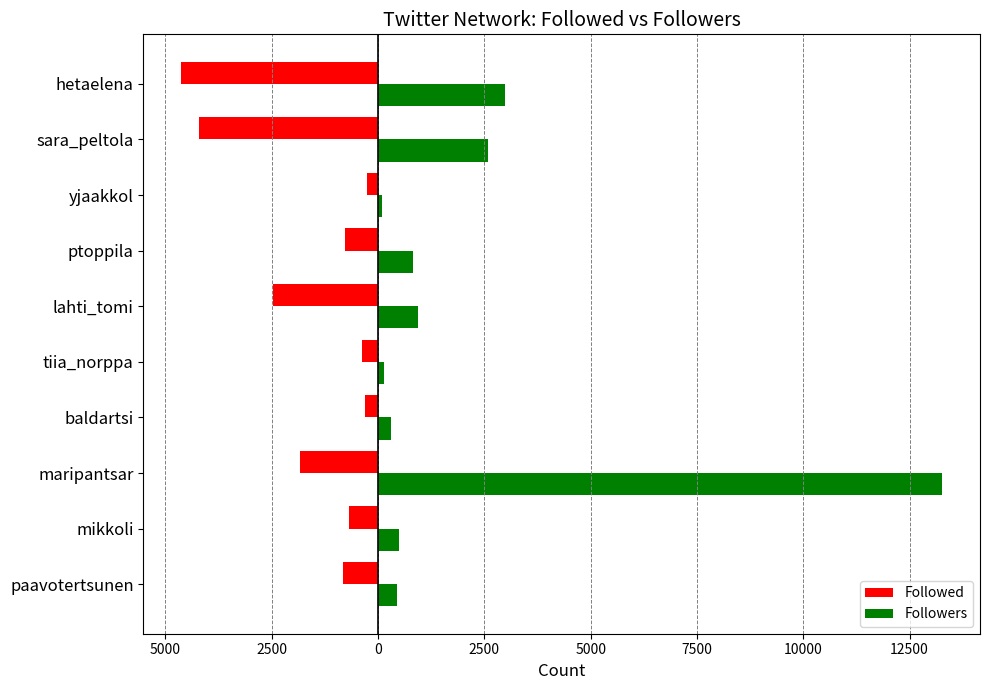

Which series has the widest spread of values?

Followers